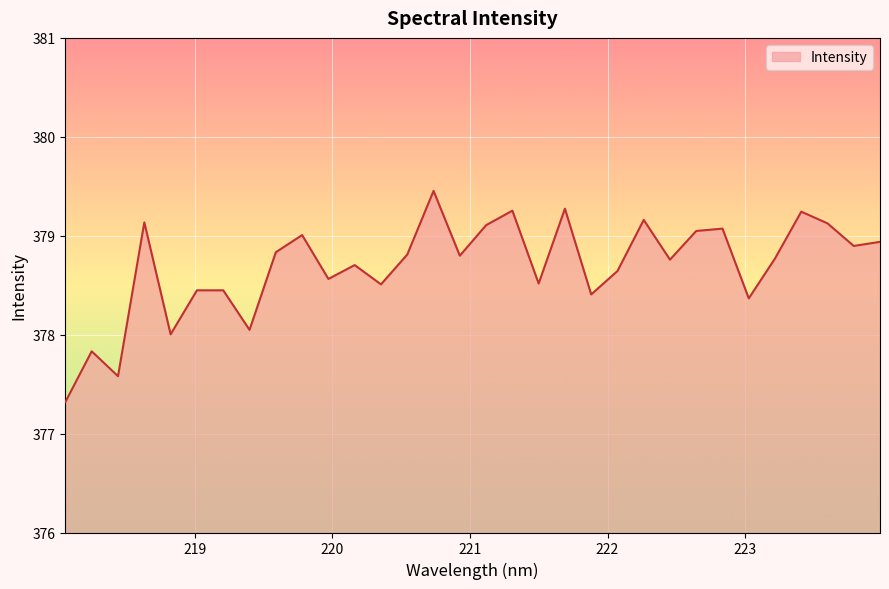

What is the difference between the maximum and minimum values?

2.1